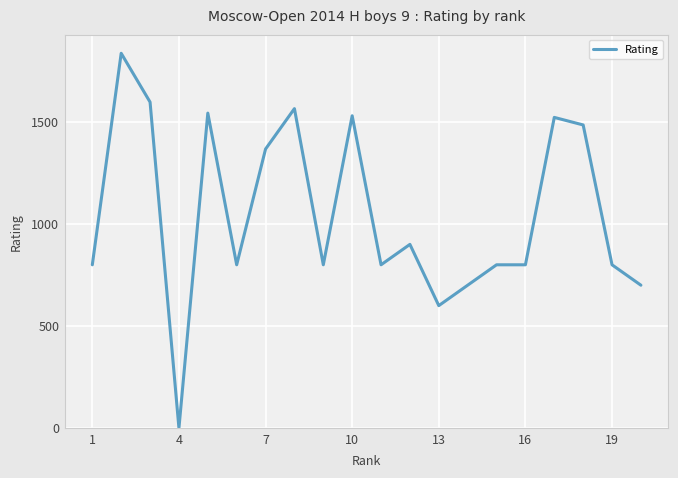

Reading right to left, list all the values displayed in this chart.

700	800	1485	1522	800	800	700	600	900	800	1530	800	1565	1367	800	1543	0	1597	1836	800